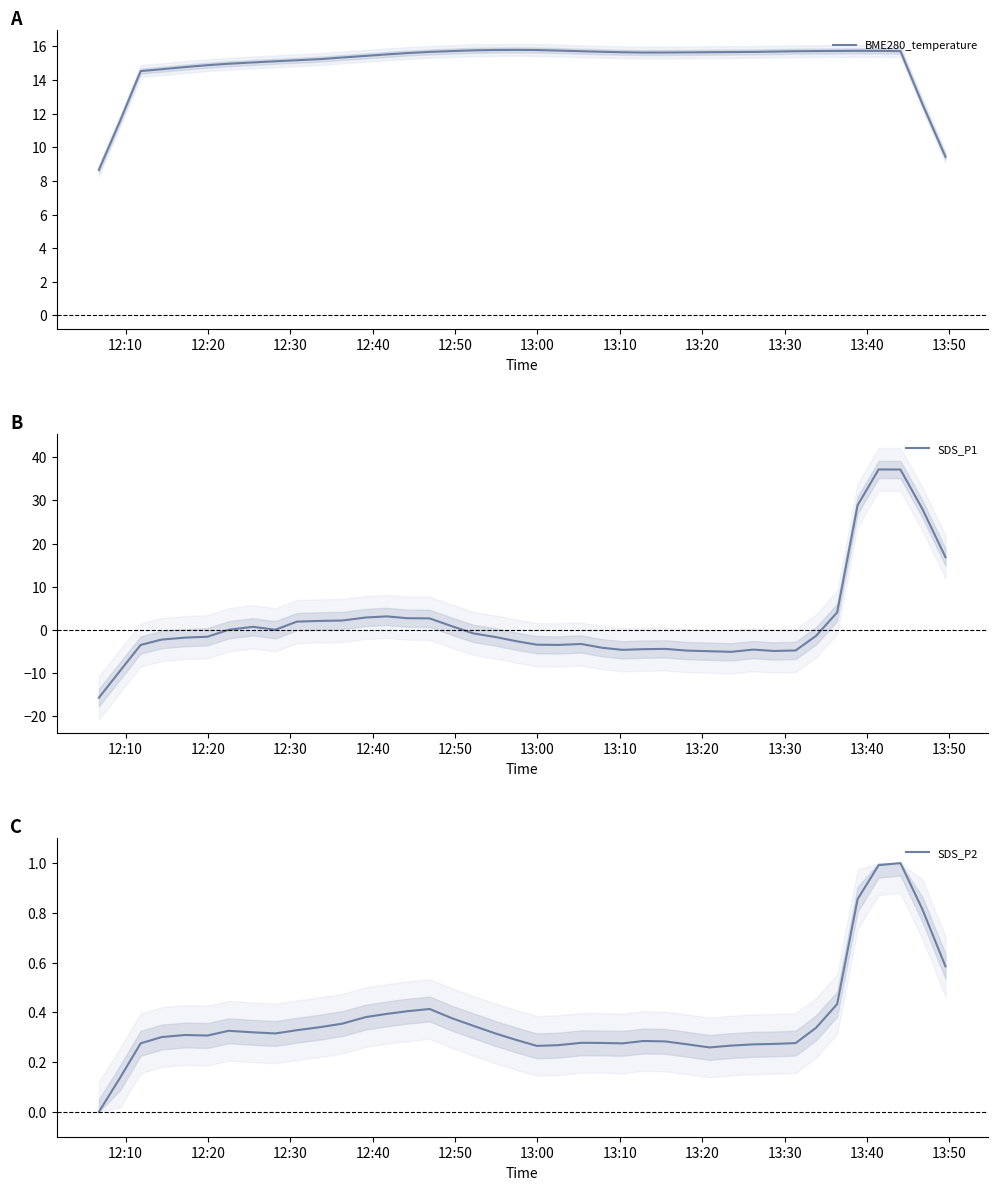

What is the average value of the BME280_temperature series?

15.0